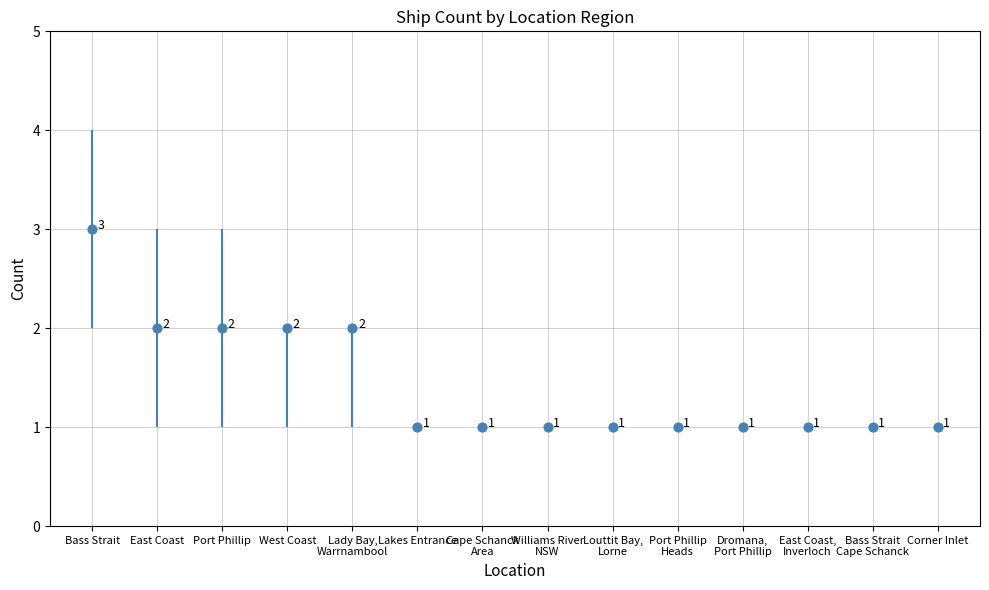

Approximately how many times larger is the value at Corner Inlet compared to Louttit Bay,
Lorne?

1.0